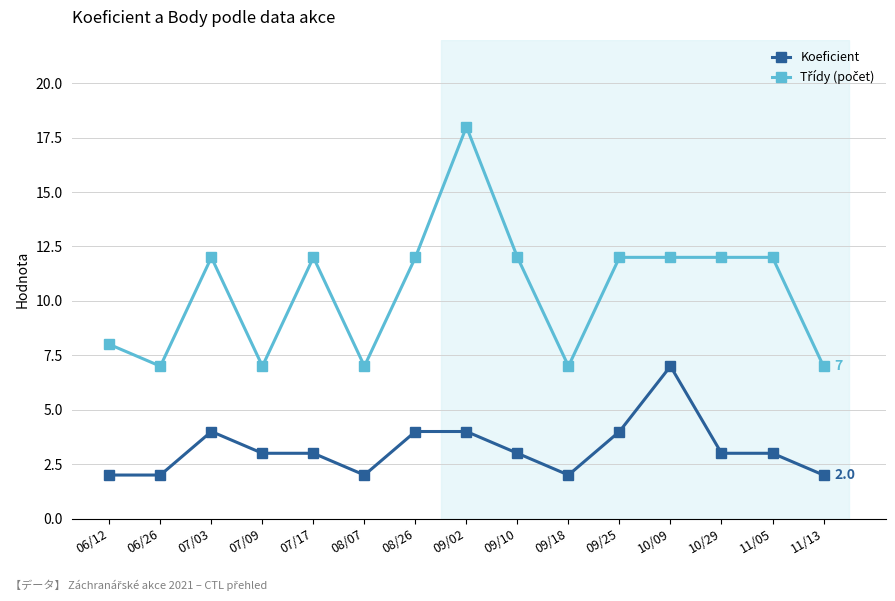

What is the highest value of the Koeficient series?

7